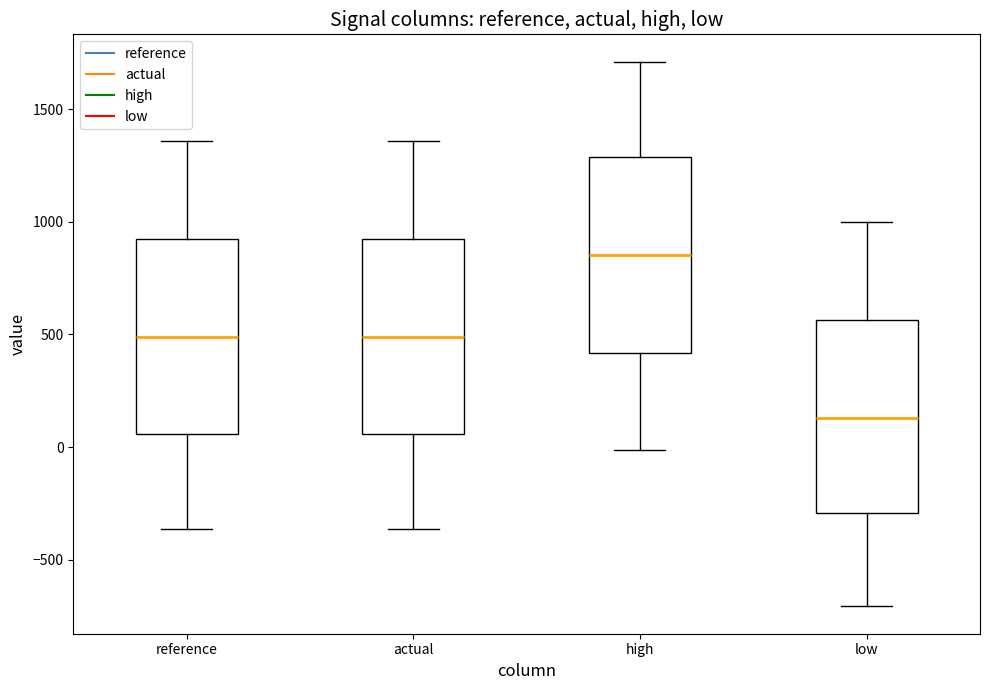

Reading left to right, transcribe this box plot: for each box, give where its median line is, the range the box spans, and where its two whiskers end, as read against the y-axis. The values are not printed on the chart, so give them approximately, as read against the axis.

reference: median 500, box 50 to 950, whiskers -350 to 1350
actual: median 500, box 50 to 950, whiskers -350 to 1350
high: median 850, box 400 to 1300, whiskers 0 to 1700
low: median 150, box -300 to 550, whiskers -700 to 1000